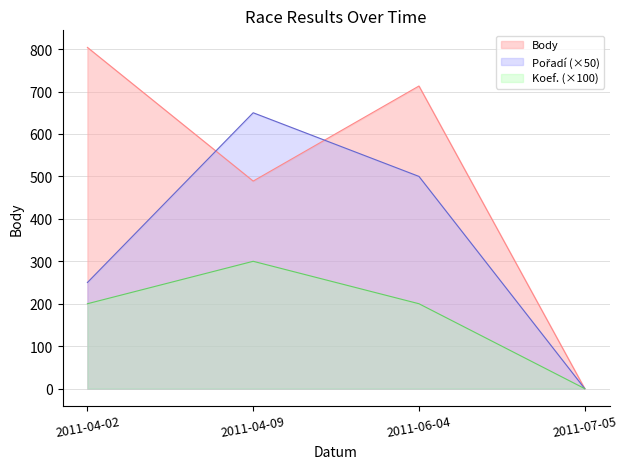

How many lines are shown in the chart?

3